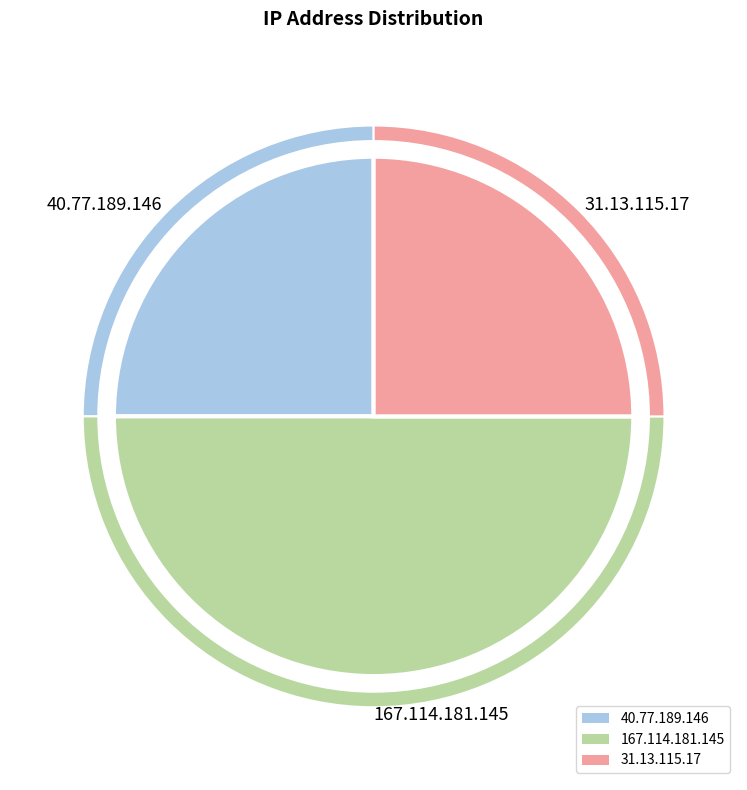

Which slice is the smallest?

40.77.189.146